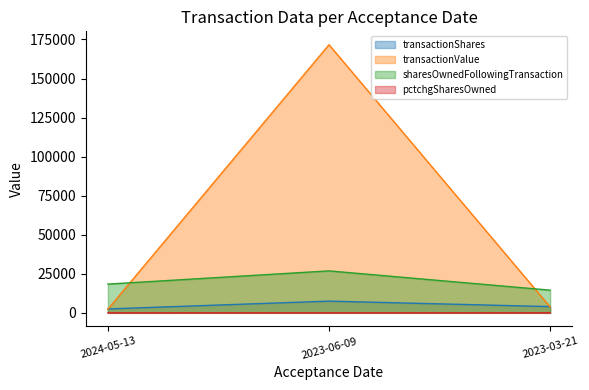

Reading right to left, transcribe all the data shown in this chart.

transactionShares: 2023-03-21=4000	2023-06-09=7500	2024-05-13=2500
transactionValue: 2023-03-21=3760	2023-06-09=171633	2024-05-13=2350
sharesOwnedFollowingTransaction: 2023-03-21=14518	2023-06-09=26866	2024-05-13=18403
pctchgSharesOwned: 2023-03-21=38	2023-06-09=39	2024-05-13=16